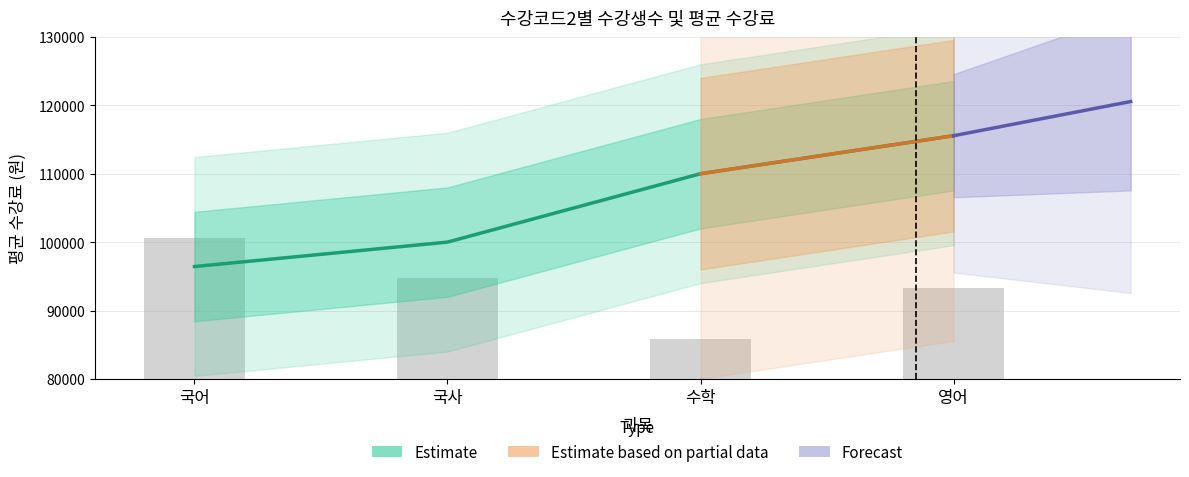

How many data points does each series have?

4